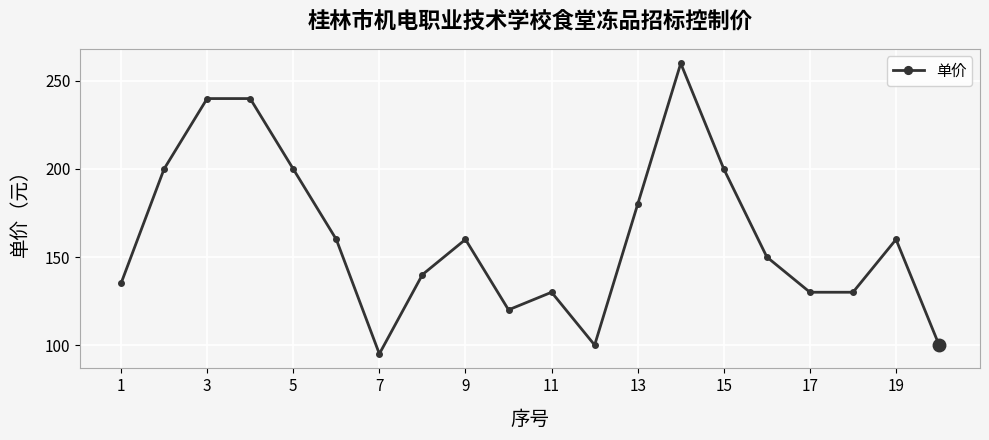

What is the minimum value shown in the chart?

95